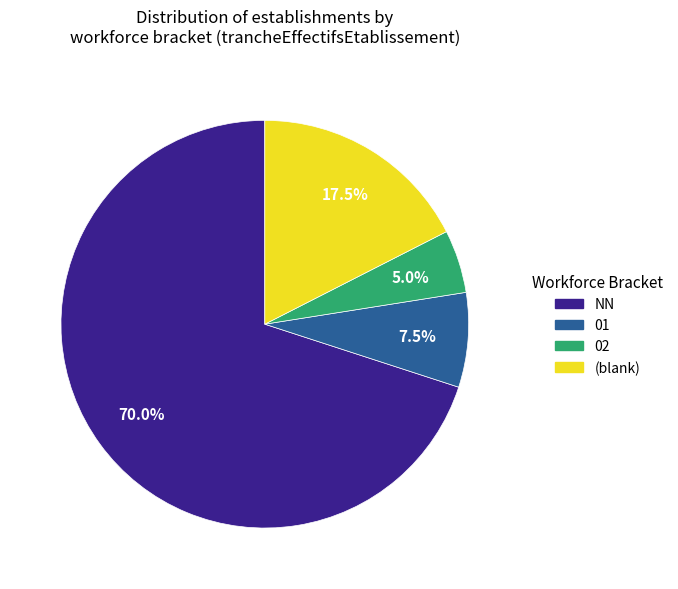

Is there a majority slice in this chart?

Yes